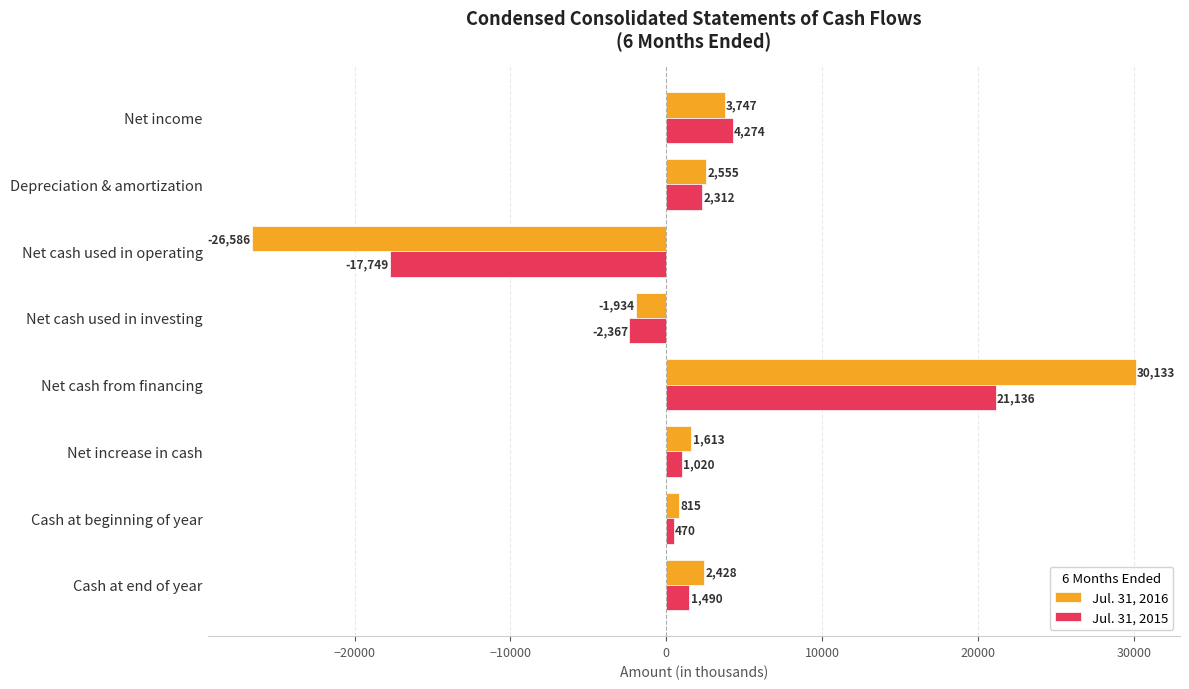

List the series in order of their peak value, lowest first.

Jul. 31, 2015, Jul. 31, 2016